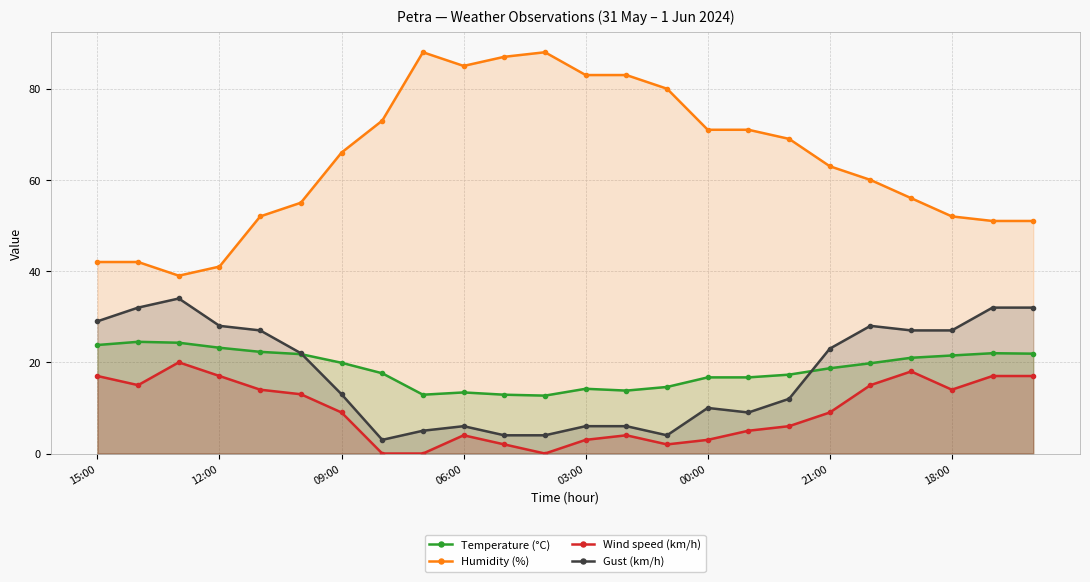

At which label does Wind speed (km/h) first exceed 9?

15:00